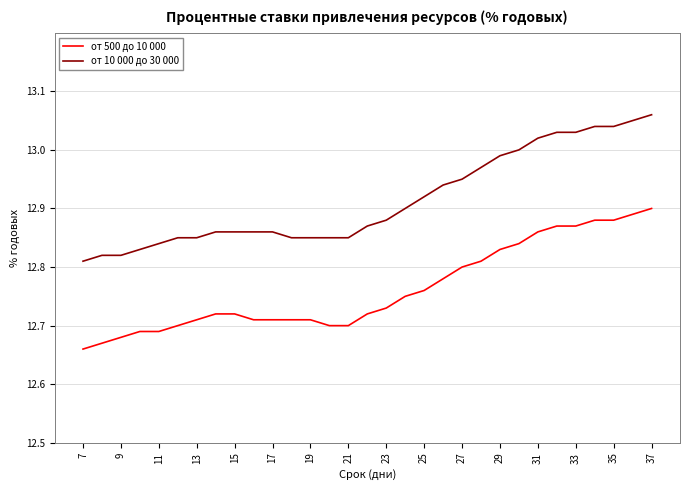

True or false: от 10 000 до 30 000 and от 500 до 10 000 cross at least once.

False